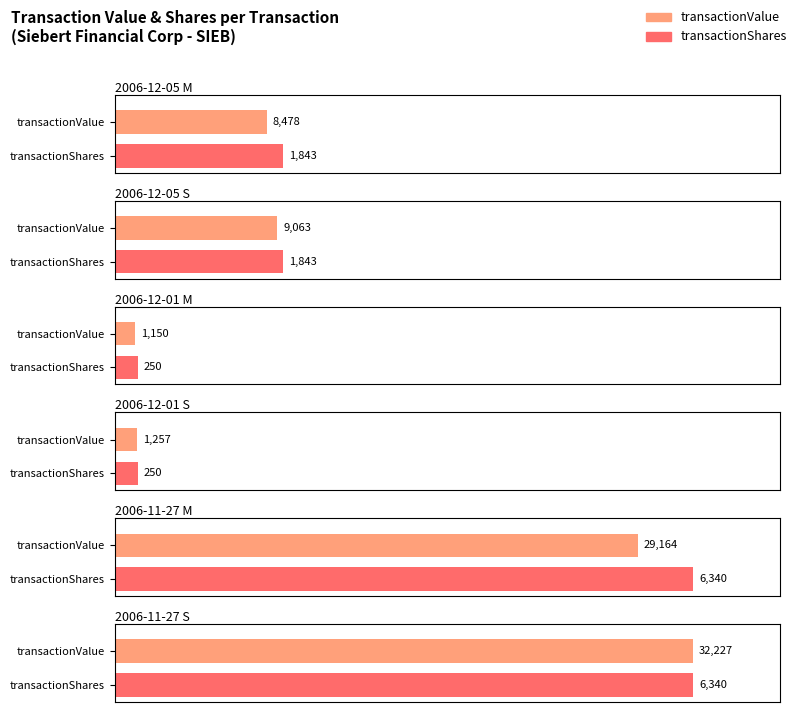

What is the maximum value for transactionValue?

32227.0